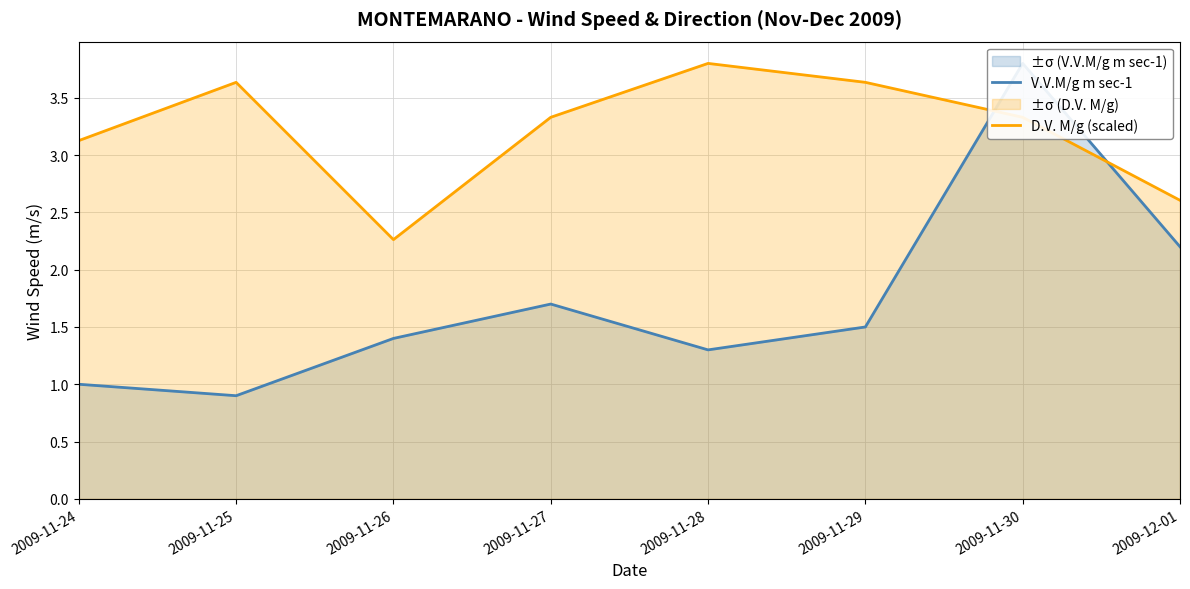

What is the label of the 5th point from the right?

2009-11-27